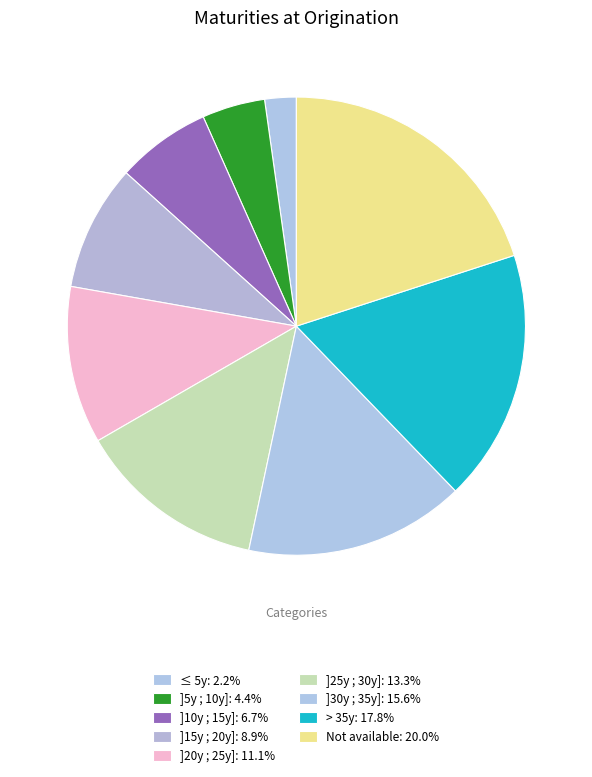

True or false: ≤ 5y accounts for 11% of the total.

False